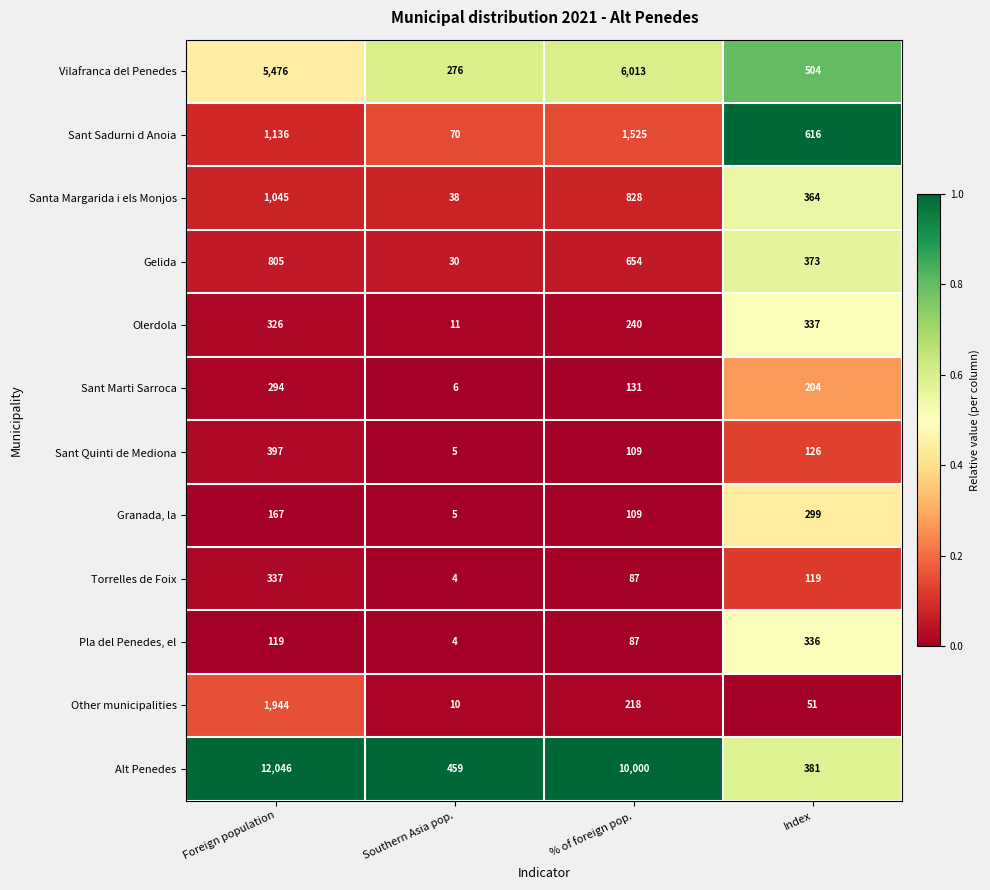

Which series has the largest total across all categories?

Alt Penedes